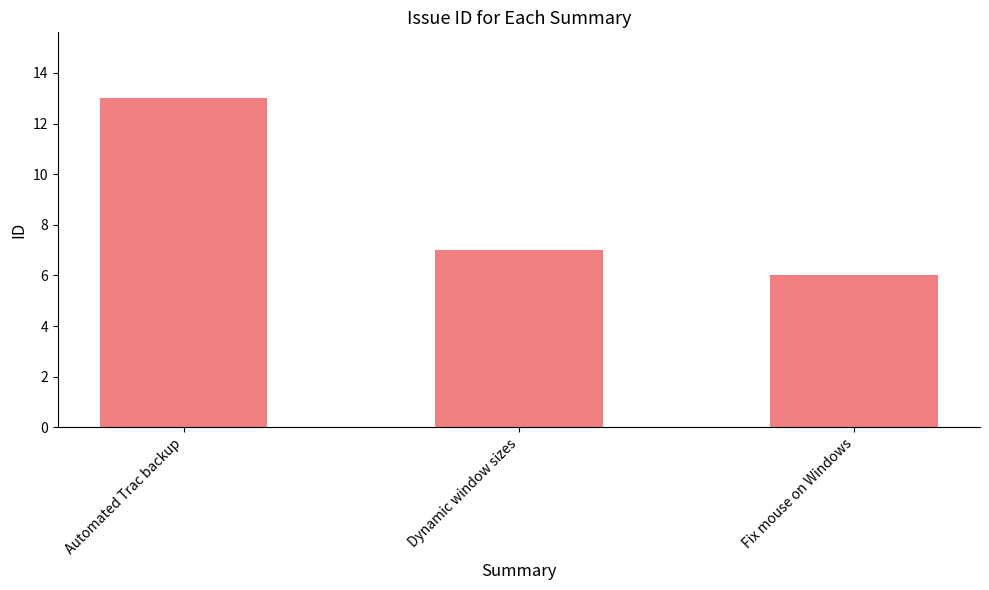

Count the number of data series in this chart.

1